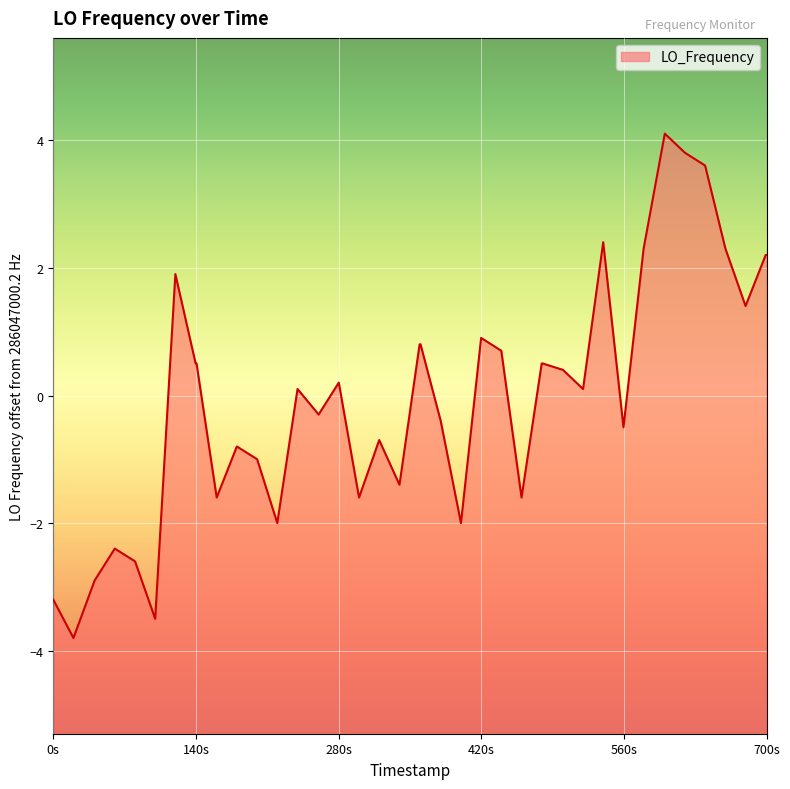

How many lines are shown in the chart?

1